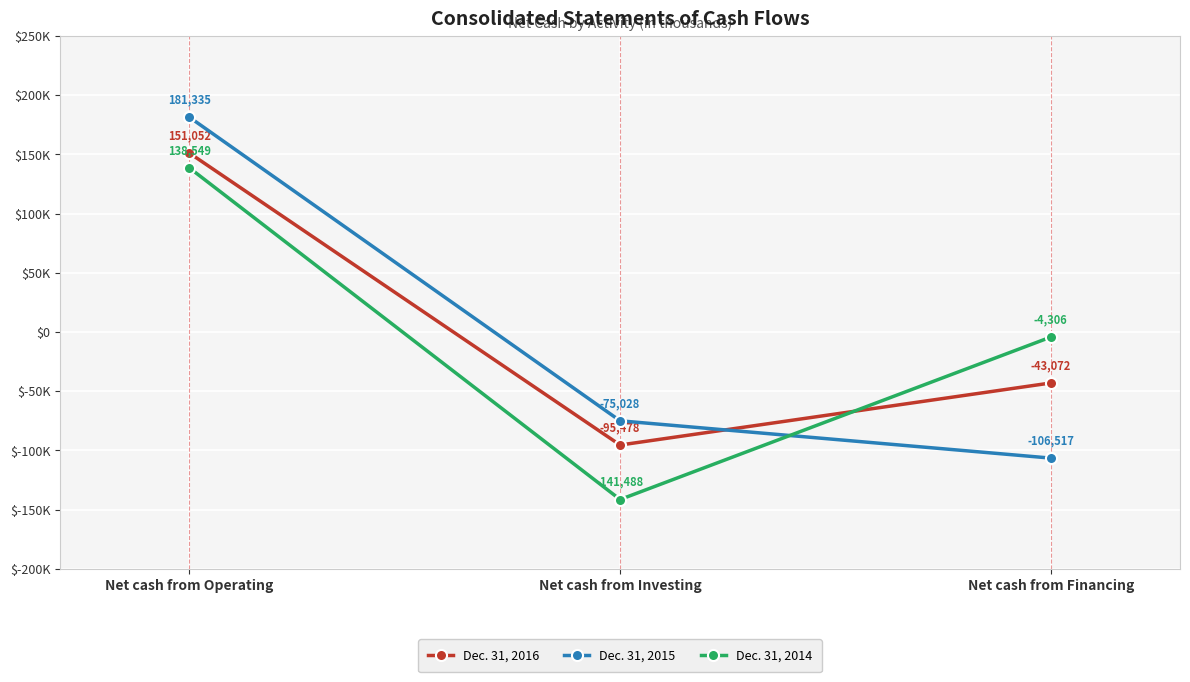

What is the approximate value of Dec. 31, 2016 at Net cash from Financing?

-43072